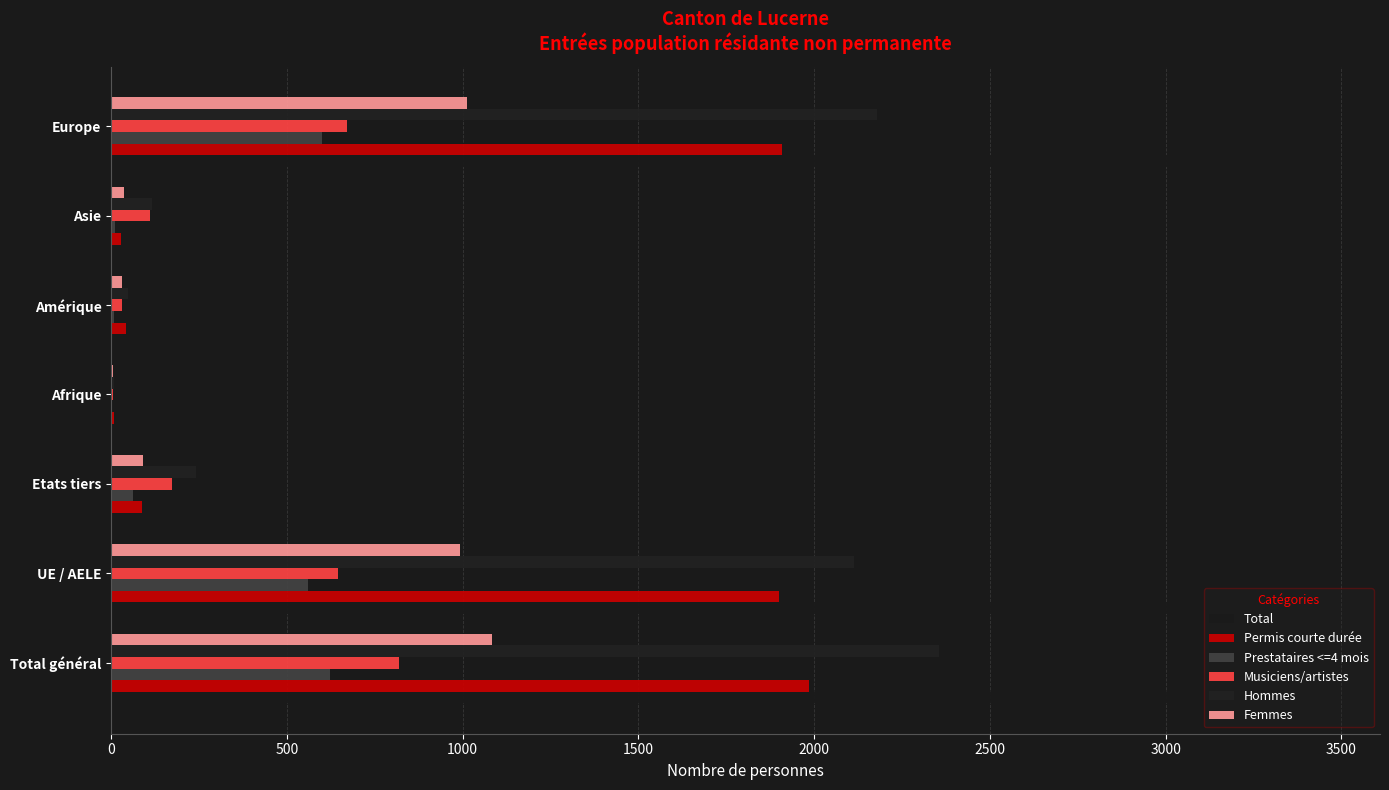

Reading right to left, list all the values displayed in this chart.

Total: 3192	152	79	15	333	3105	3438
Permis courte durée: 1909	29	41	7	87	1899	1986
Prestataires <=4 mois: 601	11	8	2	62	560	622
Musiciens/artistes: 672	111	30	6	173	646	819
Hommes: 2180	117	49	9	242	2113	2355
Femmes: 1012	35	30	6	91	992	1083